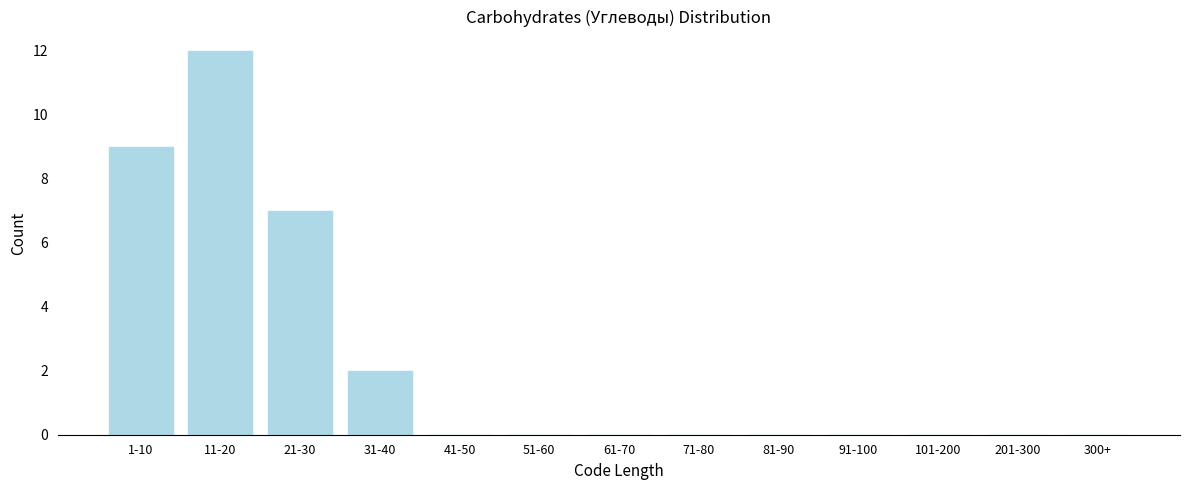

Reading left to right, extract all data points from this chart.

1-10=9	11-20=12	21-30=7	31-40=2	41-50=0	51-60=0	61-70=0	71-80=0	81-90=0	91-100=0	101-200=0	201-300=0	300+=0